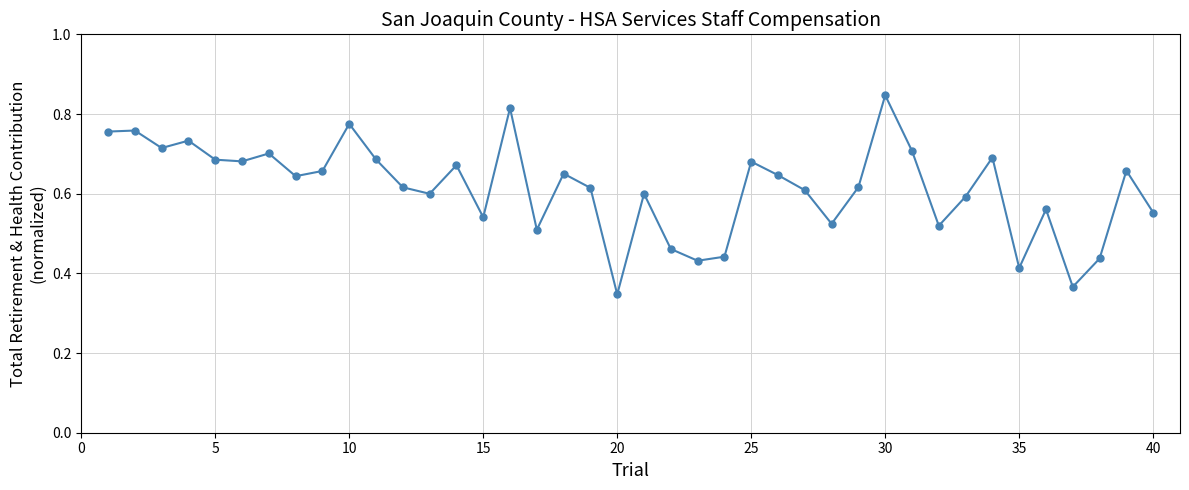

Count the values in the range 0 to 1.

40